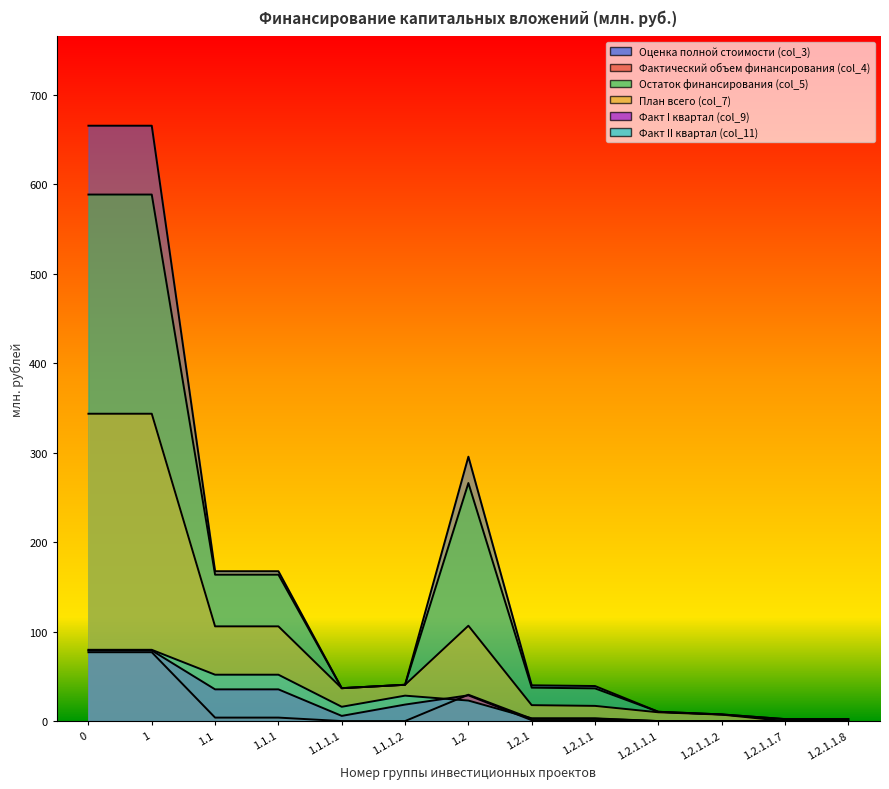

What is the total value across all series at 0?

1833.0